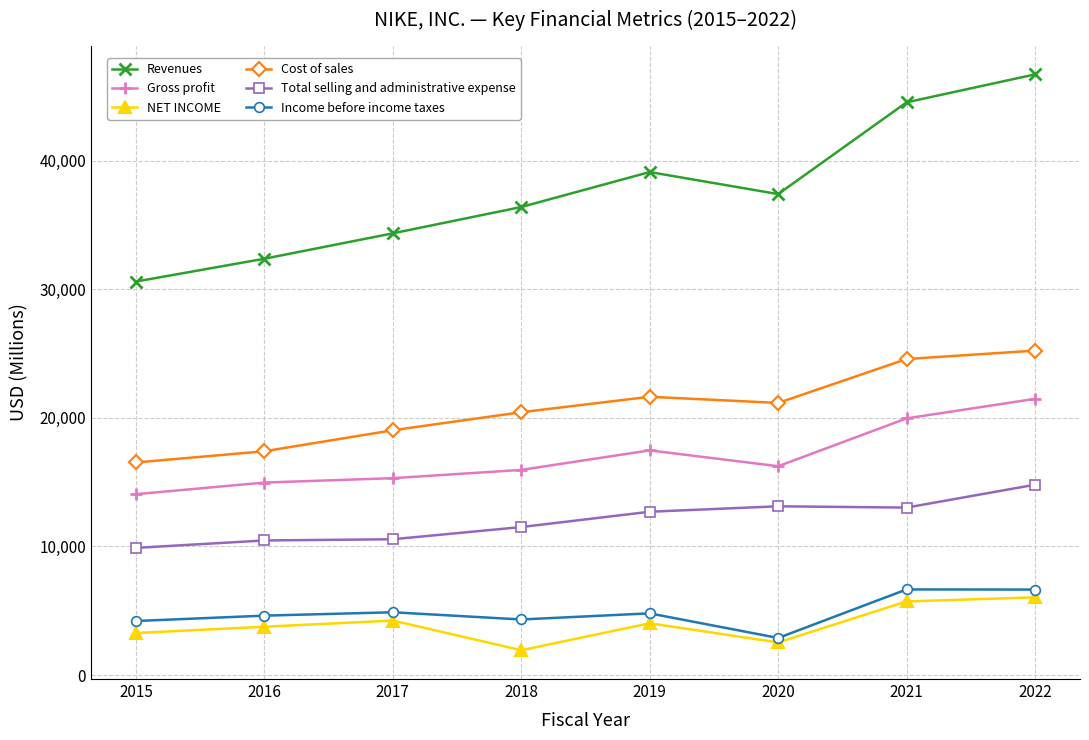

At which category is the sum across all series the highest?

2022